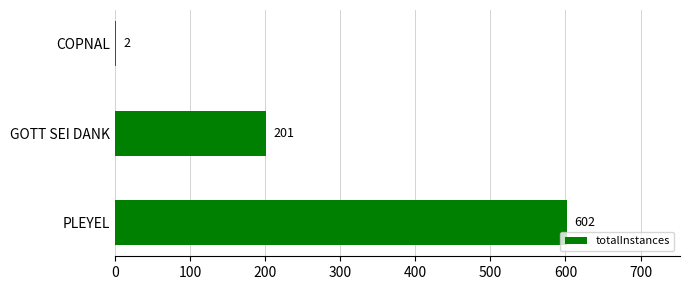

Reading top to bottom, what are all the values shown in this chart?

COPNAL=2	GOTT SEI DANK=201	PLEYEL=602